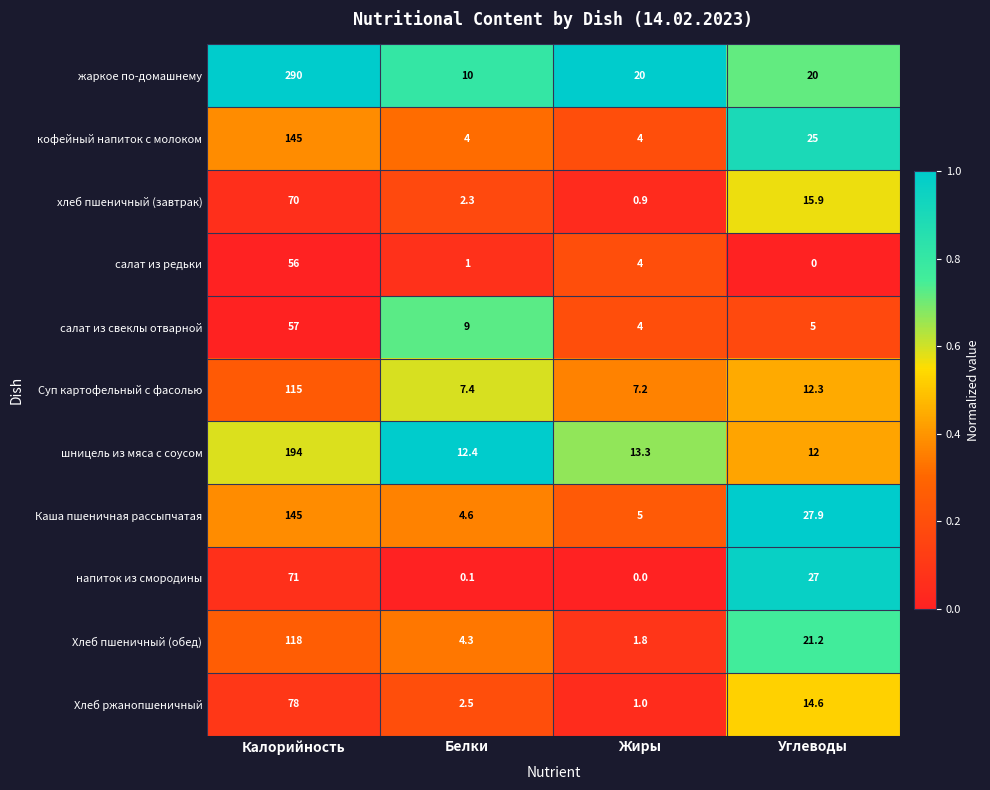

What is the greatest value displayed?

290.0